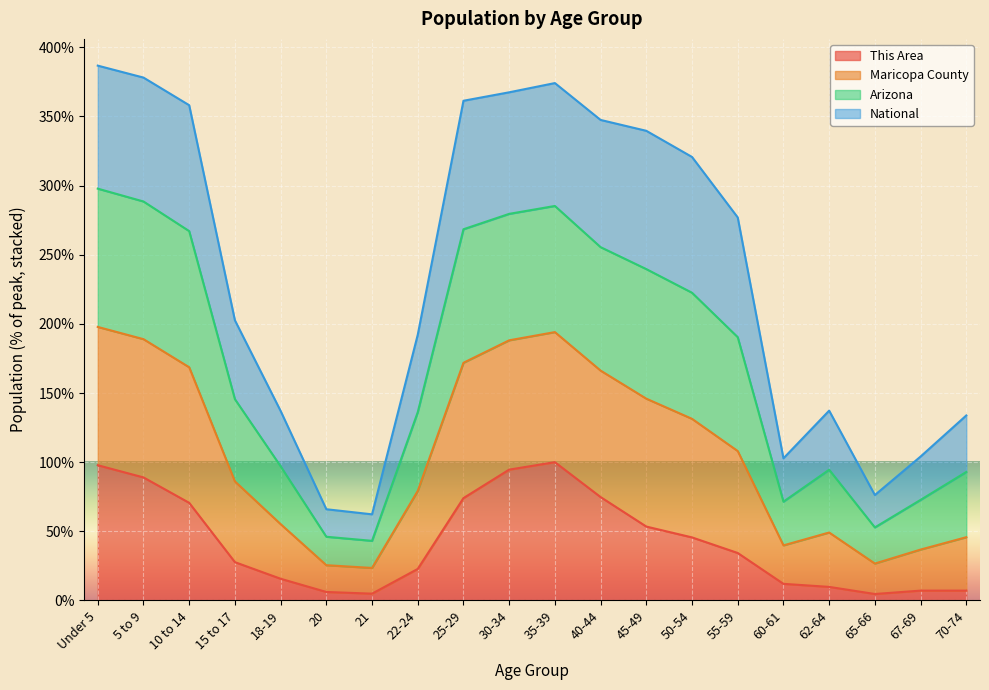

At which label does This Area reach its peak?

35-39